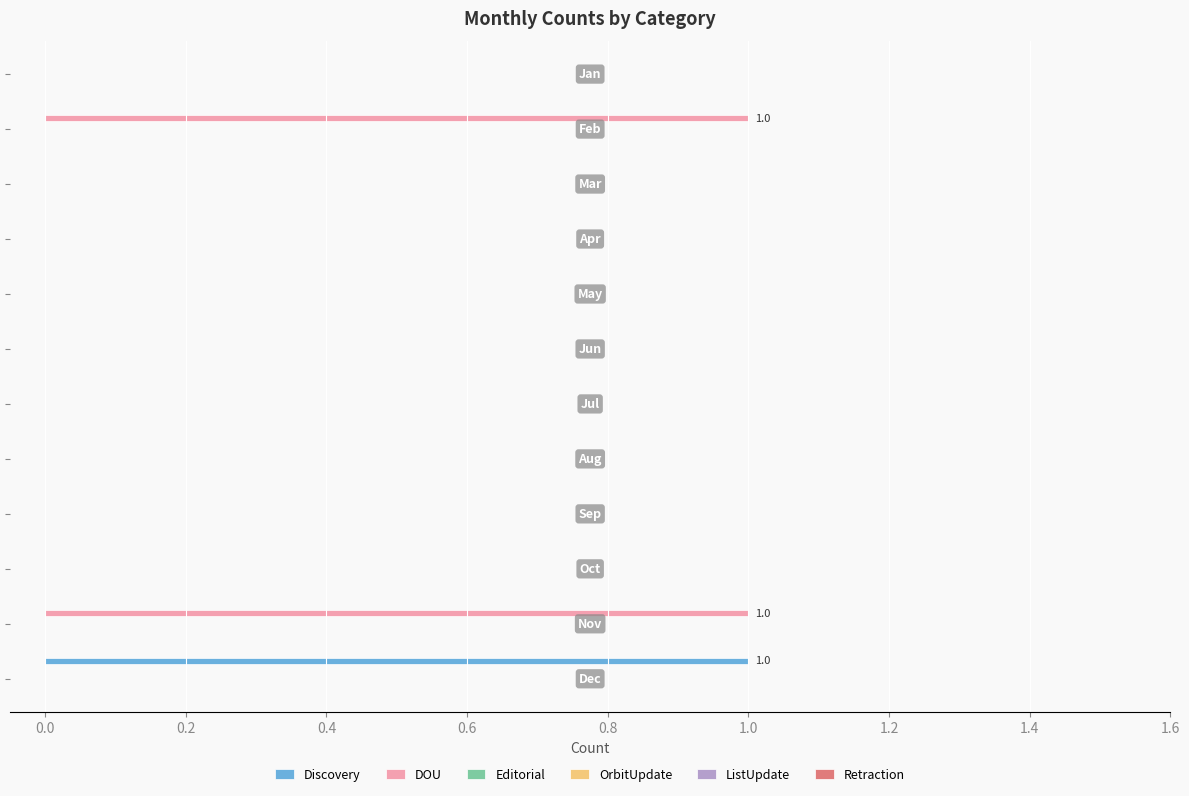

Which series has the largest total across all categories?

DOU